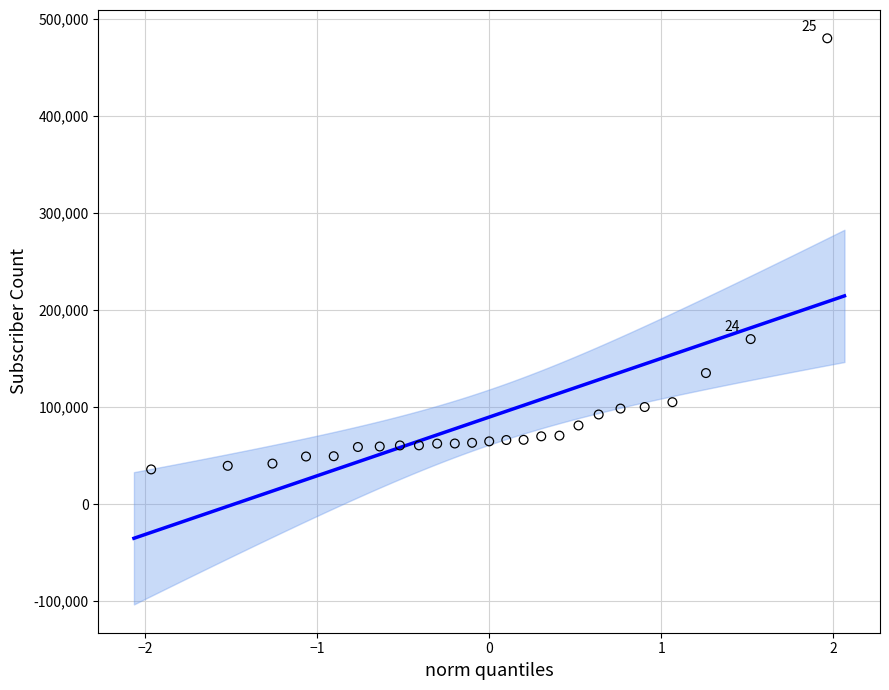

What Y value in the scatter plot is closest to 257850?

170000